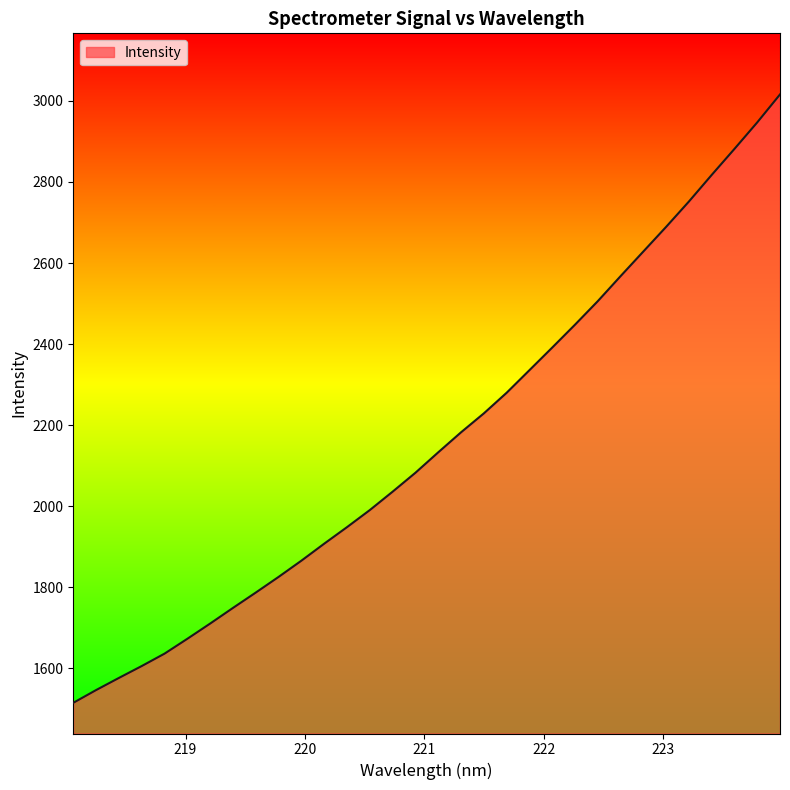

What is the difference between the maximum and minimum values?

1501.4